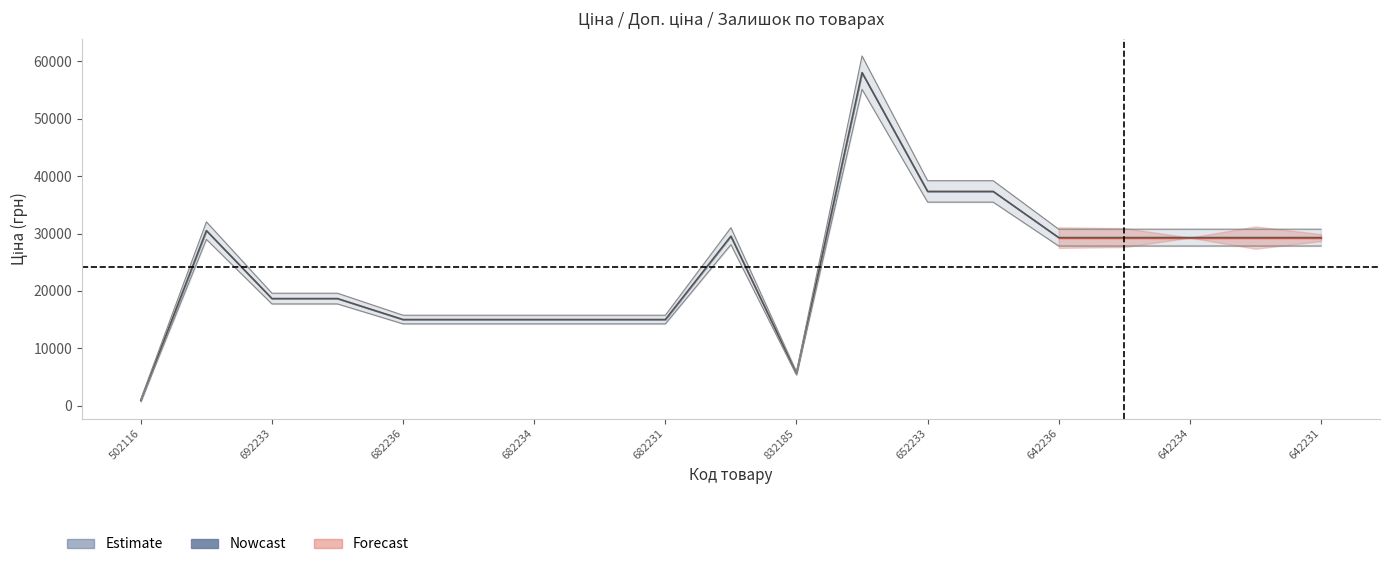

What position from the left is 502116?

1